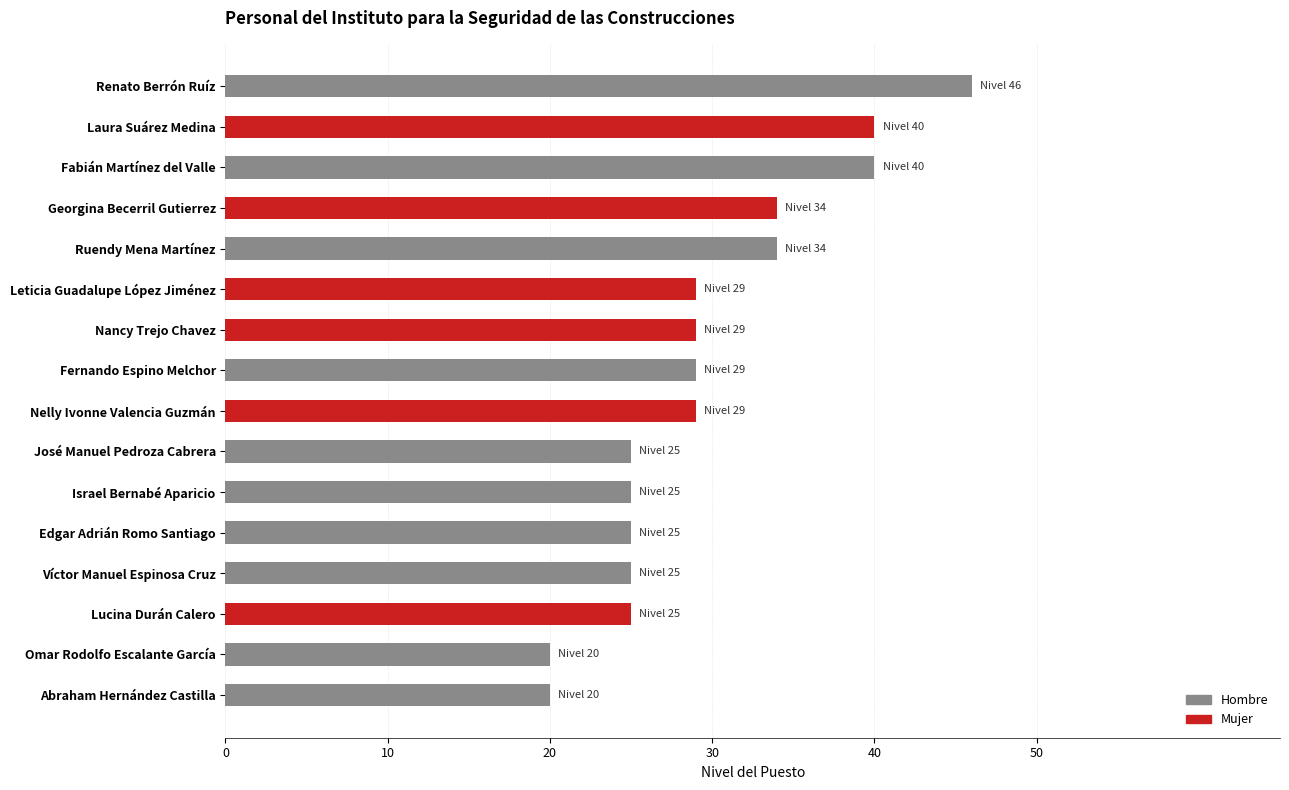

At which label is Hombre closest to 33?

Georgina Becerril Gutierrez